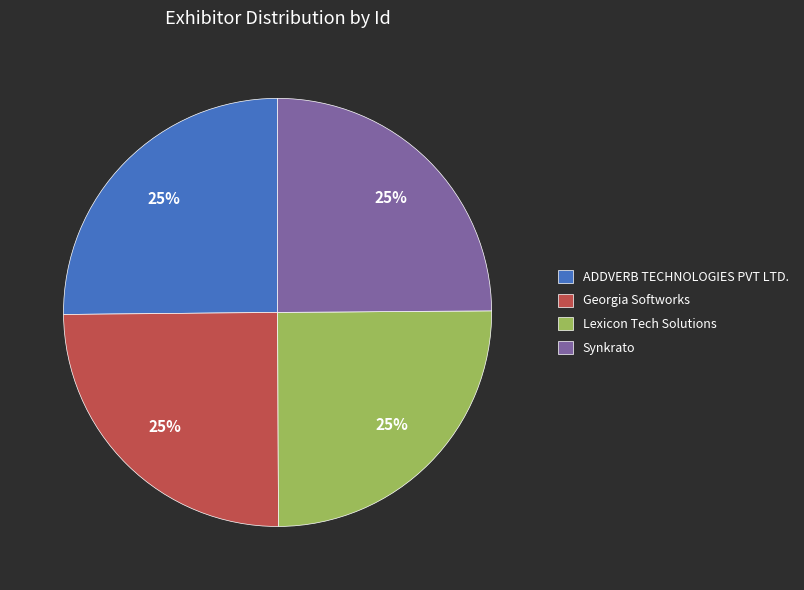

What percentage is the ADDVERB TECHNOLOGIES PVT LTD. slice, to the nearest percent?

25%